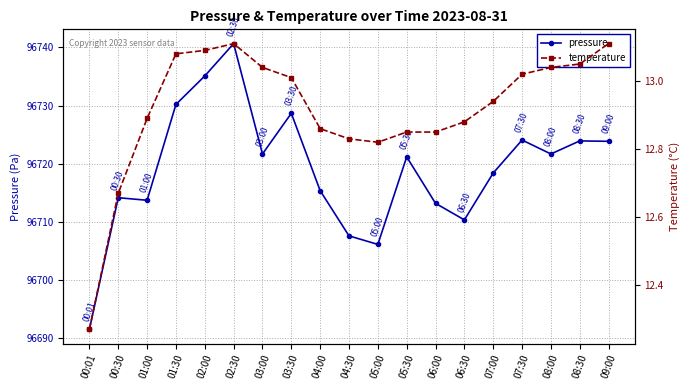

Is this an area chart (filled region under the line)?

No